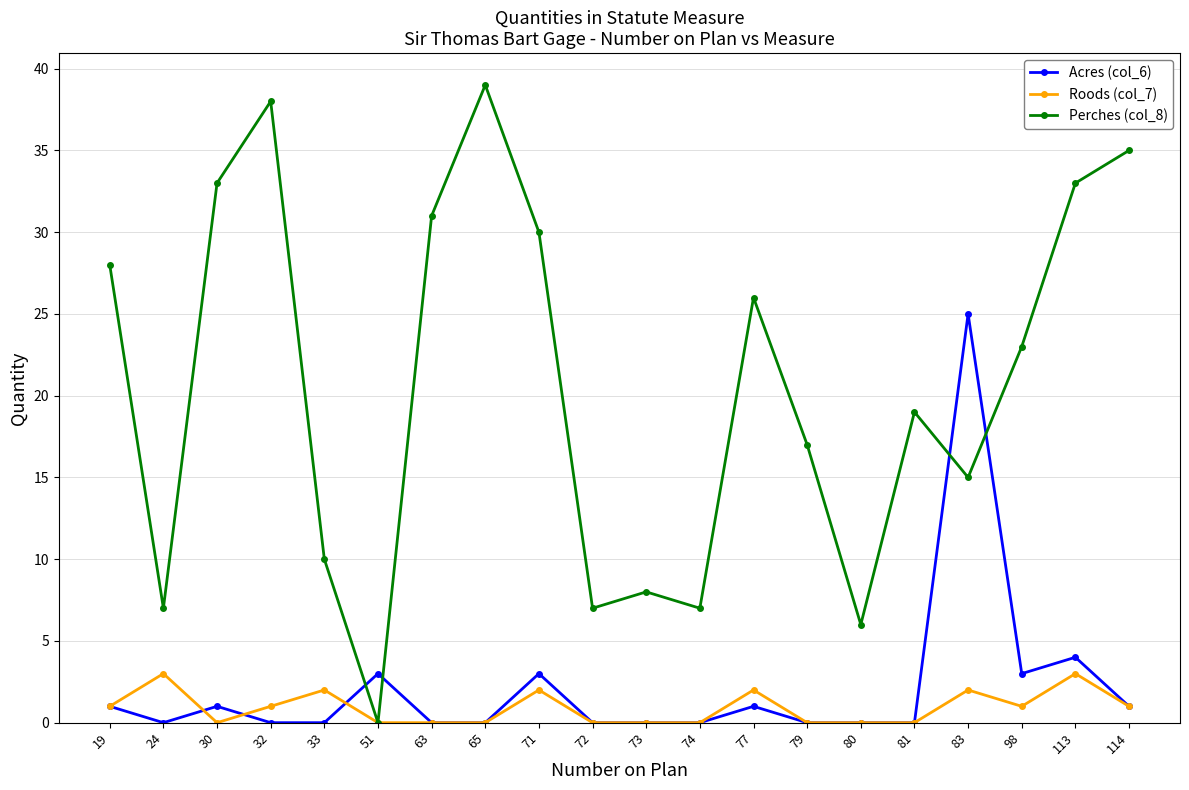

At which category does the chart reach its peak across all series?

65